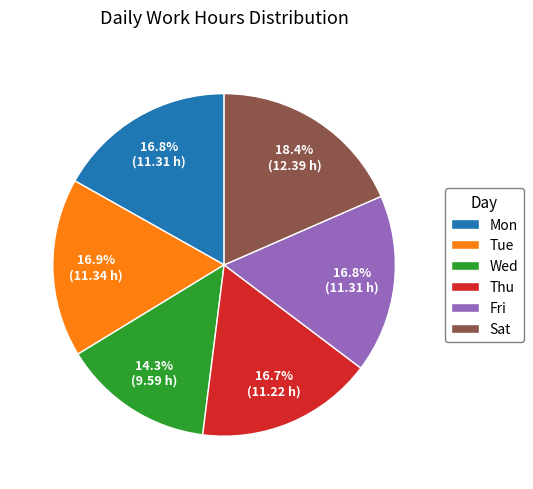

What percentage is NOT represented by Wed?

85.7%